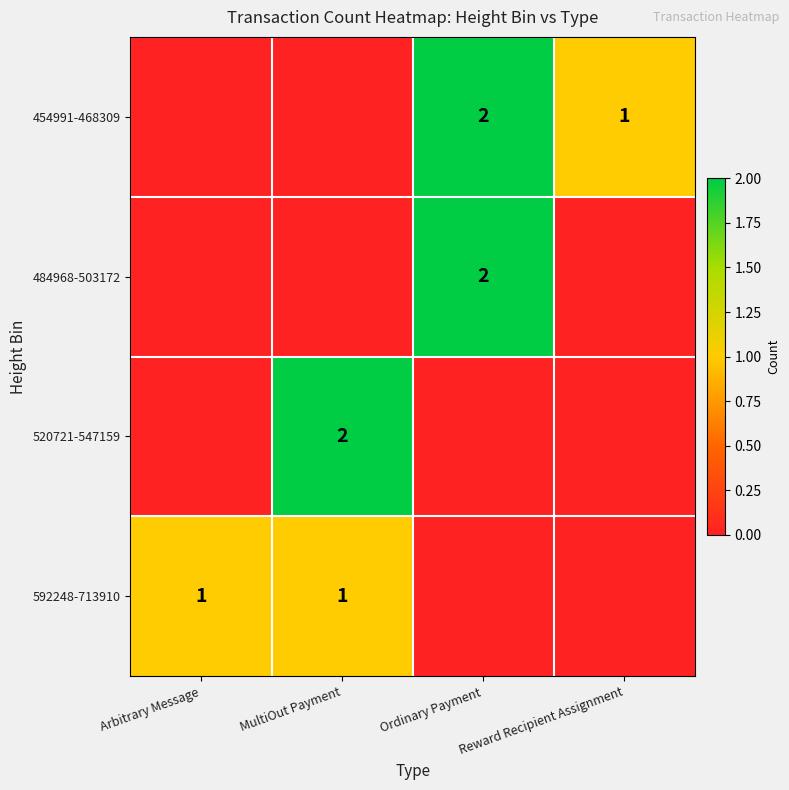

True or false: 520721-547159 has a value of 3 at MultiOut Payment.

False